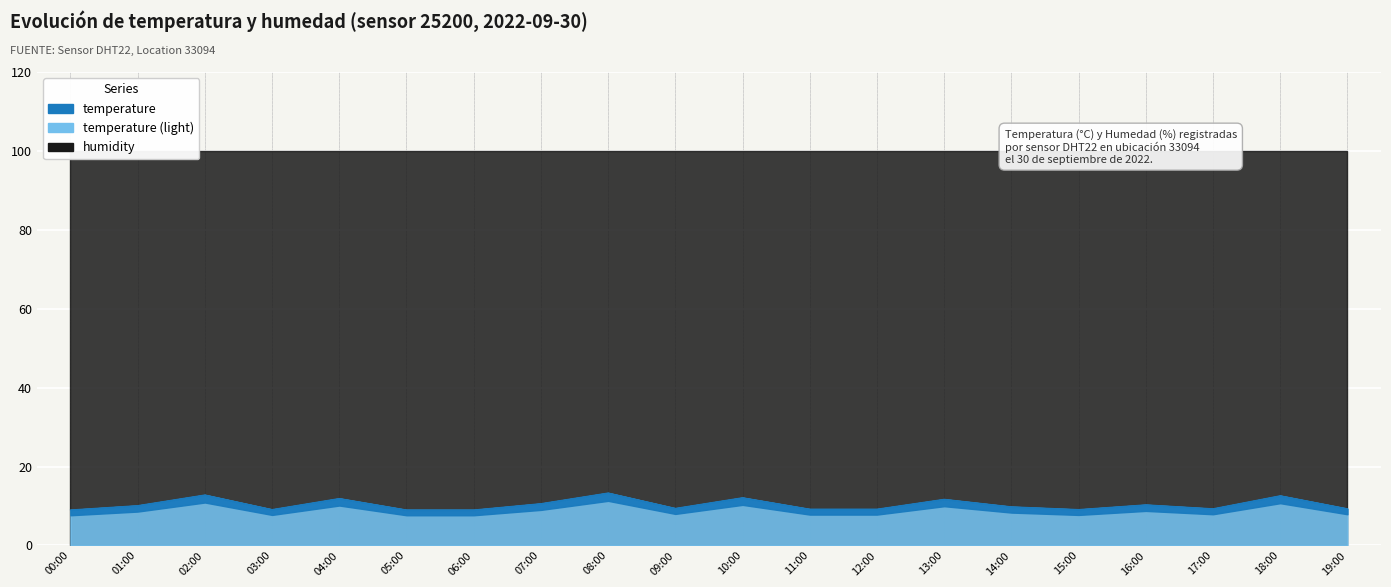

What is the difference between the maximum and minimum values?

4.3